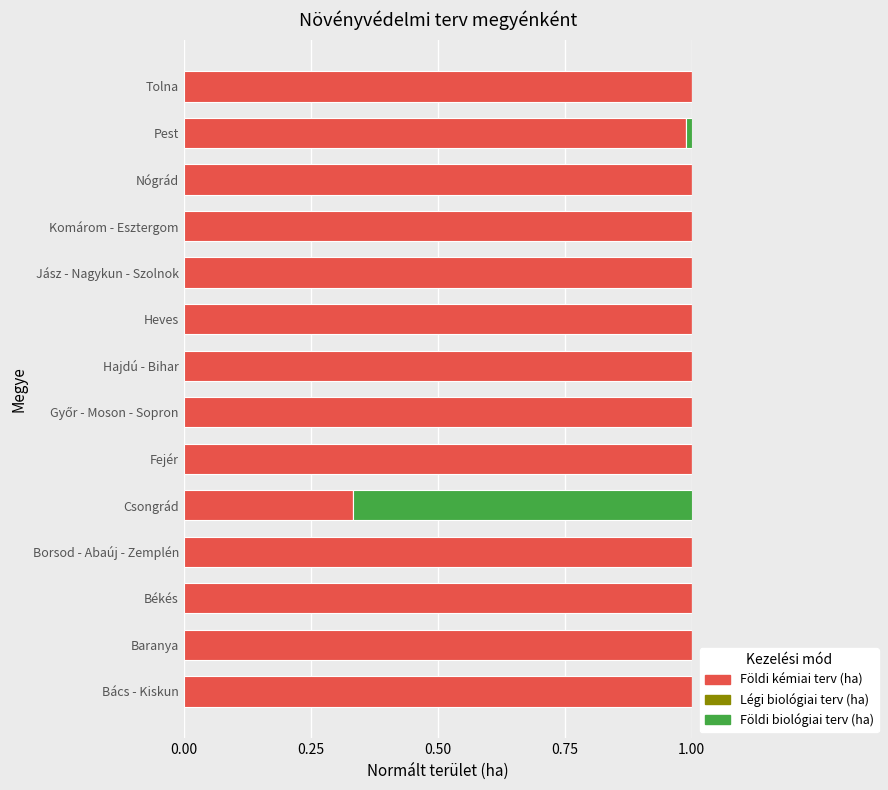

True or false: Földi kémiai terv (ha) has a value of 1.0 at Tolna.

True